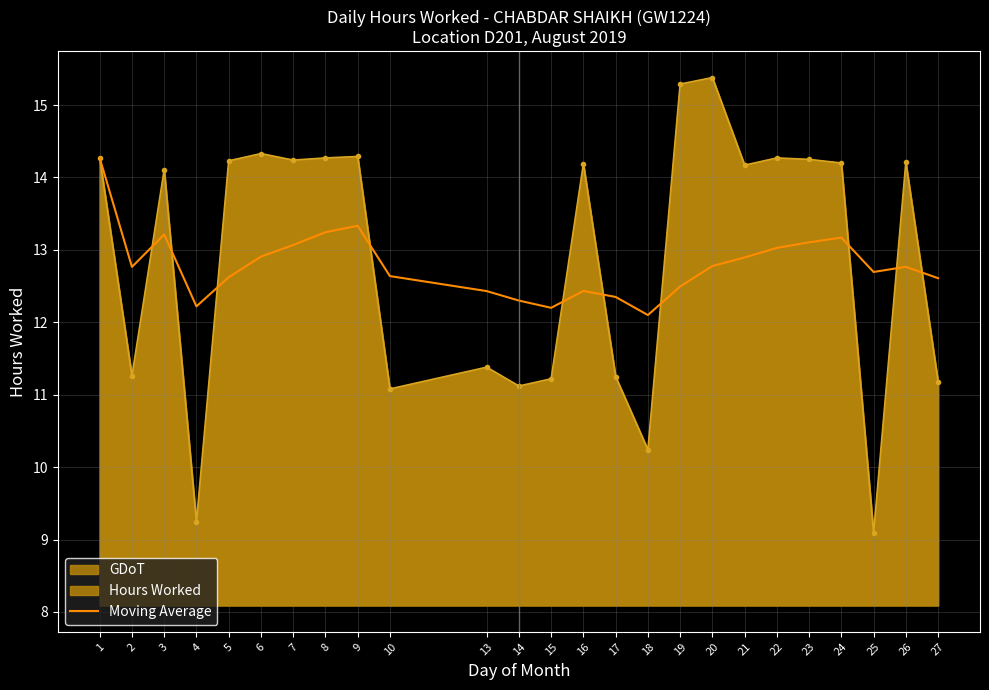

How many data points does each series have?

25